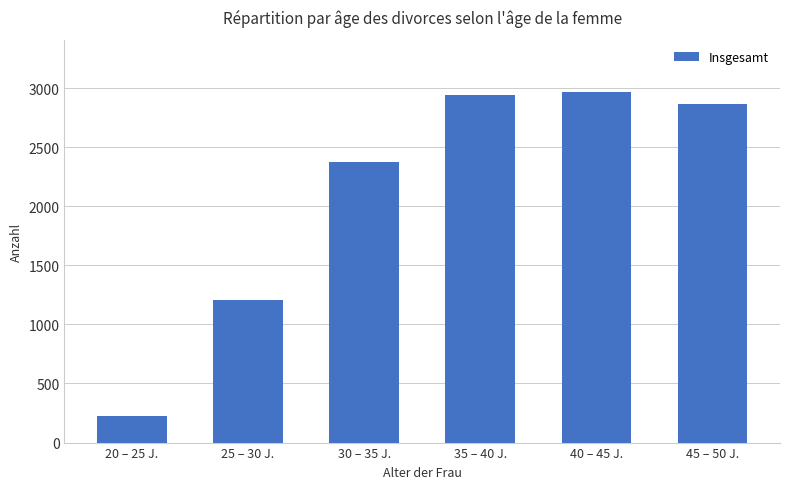

What is the label of the 4th bar from the right?

30 – 35 J.